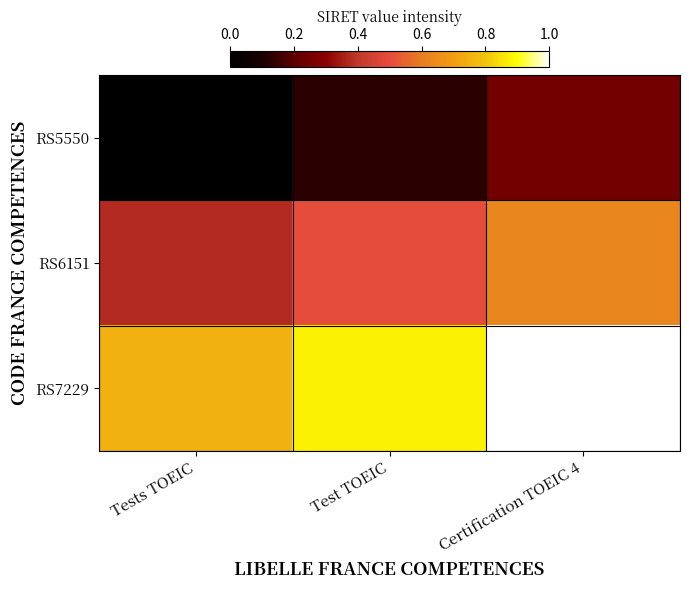

Rank the series by their average value, from highest to lowest.

RS7229, RS6151, RS5550